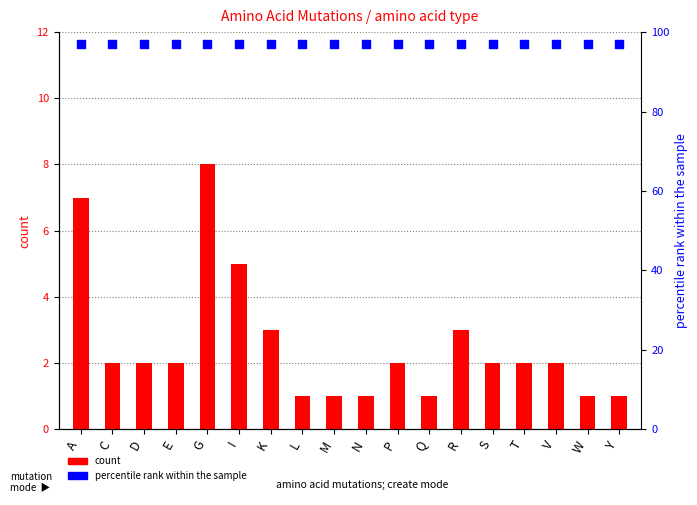

Is the value of percentile rank within the sample at E greater than the value of count at M?

Yes